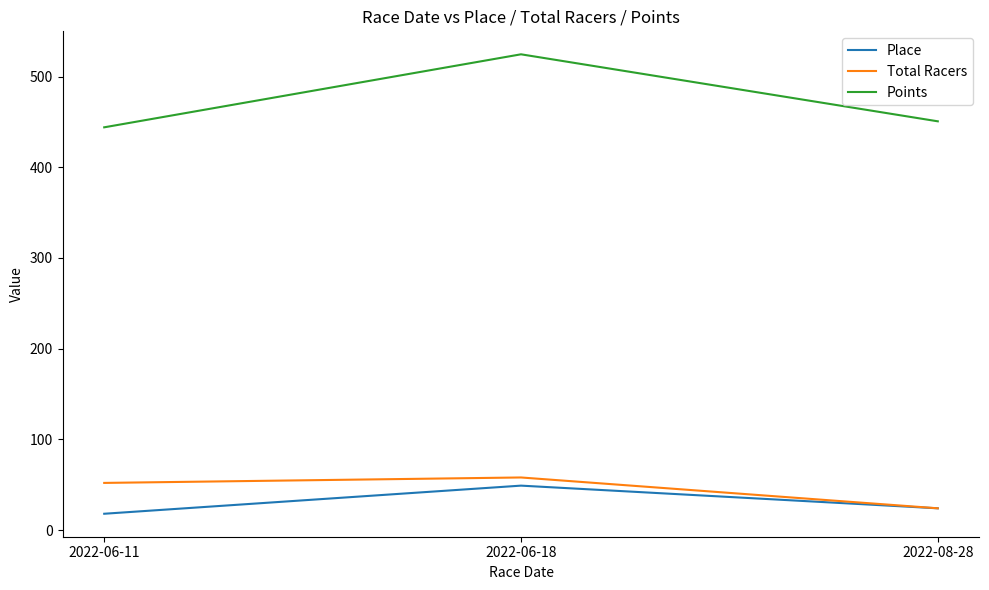

What is the maximum value shown in the chart?

524.6